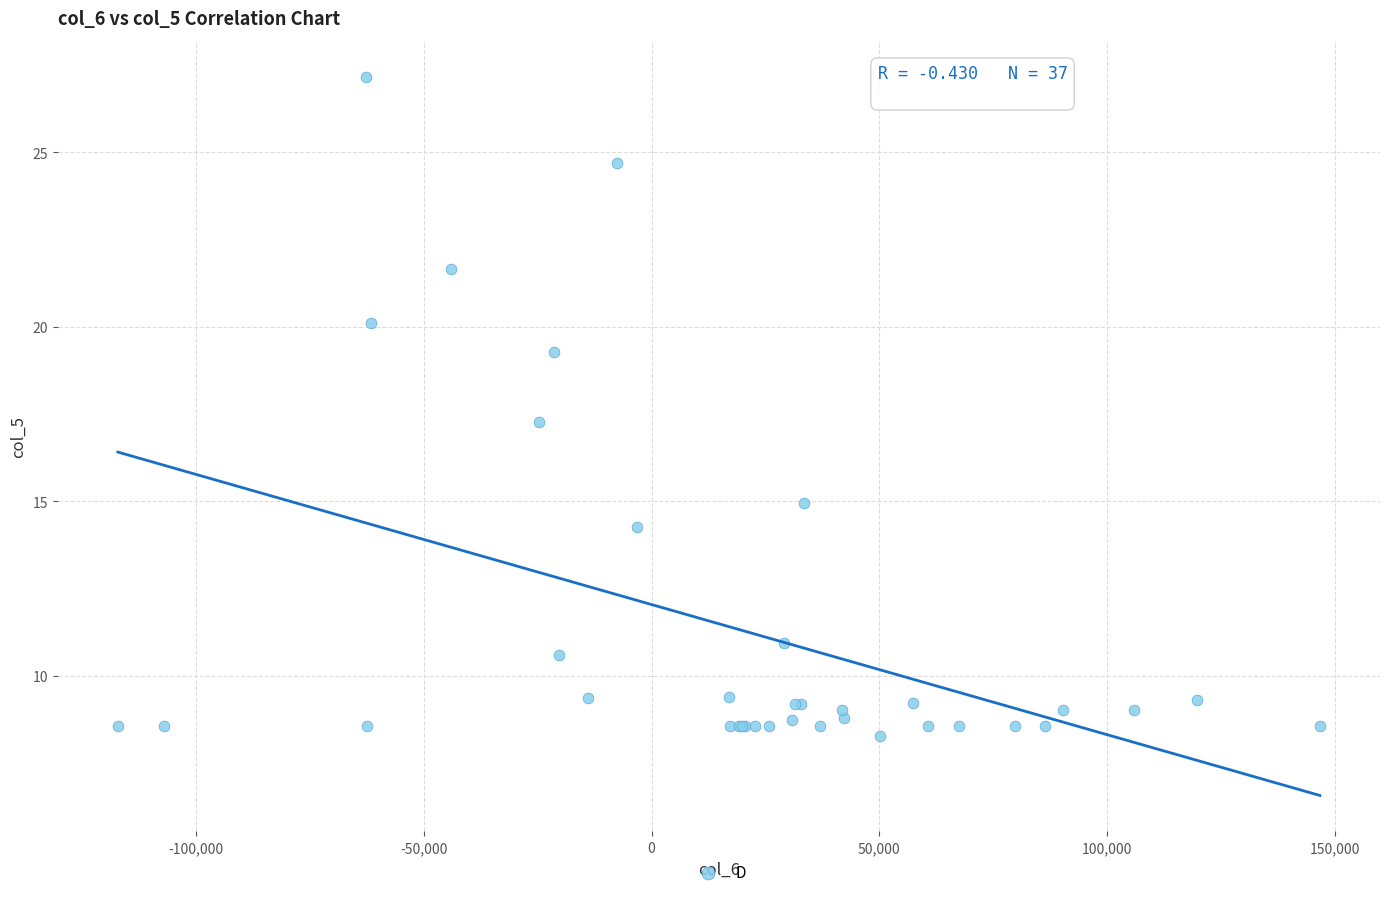

What Y value in the scatter plot is closest to 17?

17.3